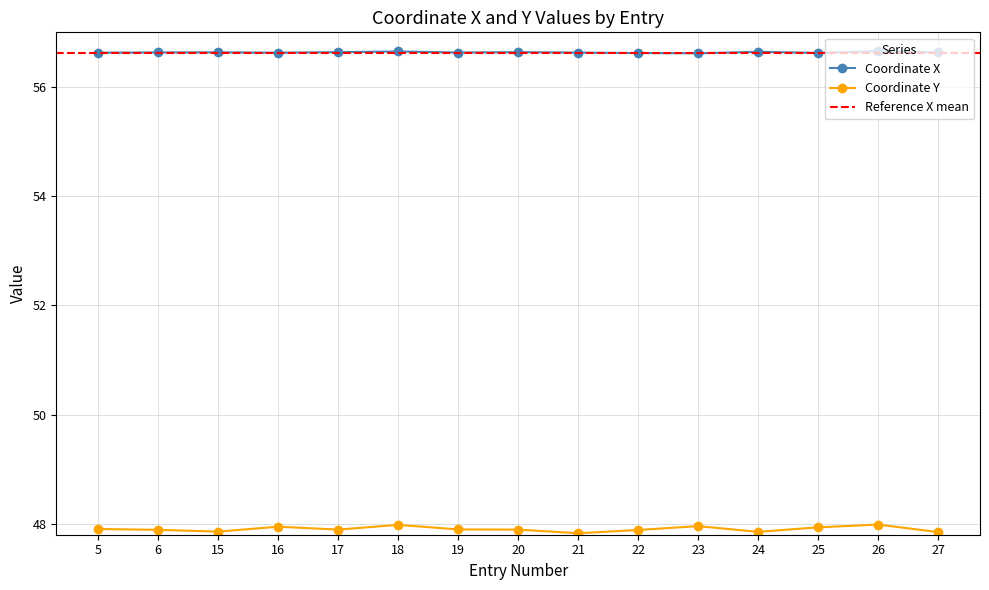

Rank the categories by Coordinate Y value from lowest to highest.

21, 27, 24, 15, 22, 6, 17, 20, 19, 5, 25, 16, 23, 18, 26